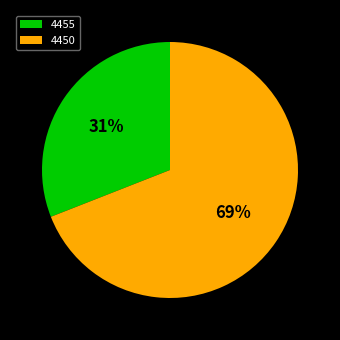

The 4450 slice represents 69% of the pie. True or false?

True